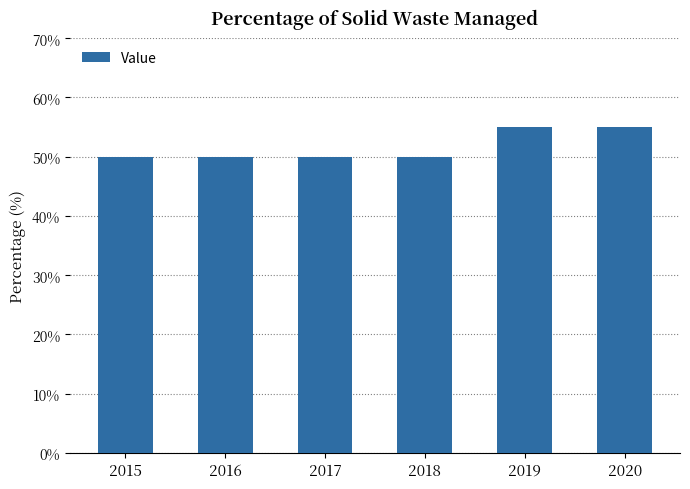

What is the minimum value shown in the chart?

50